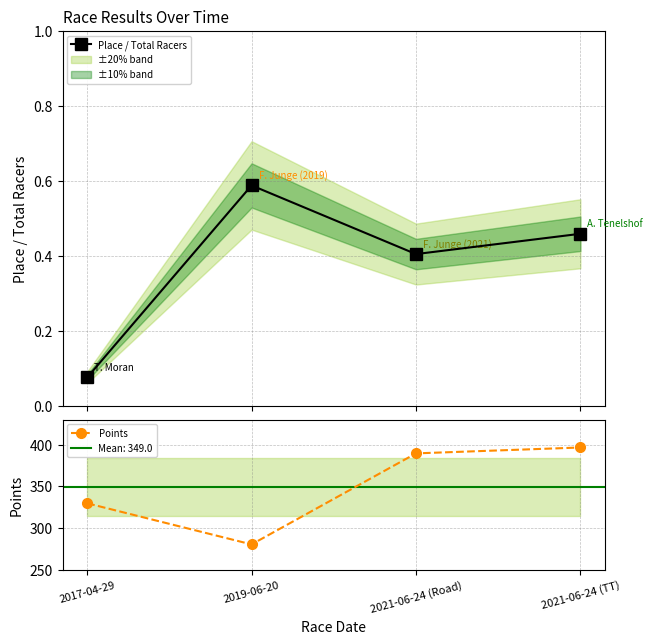

List the series in order of their overall mean, lowest first.

Place / Total Racers, Points